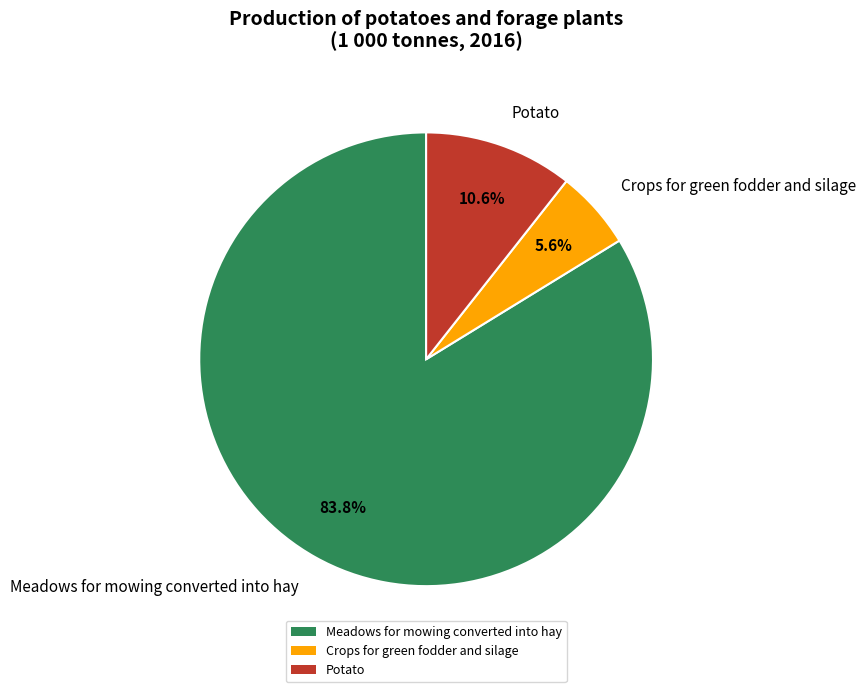

Rank the categories by value from lowest to highest.

Crops for green fodder and silage, Potato, Meadows for mowing converted into hay